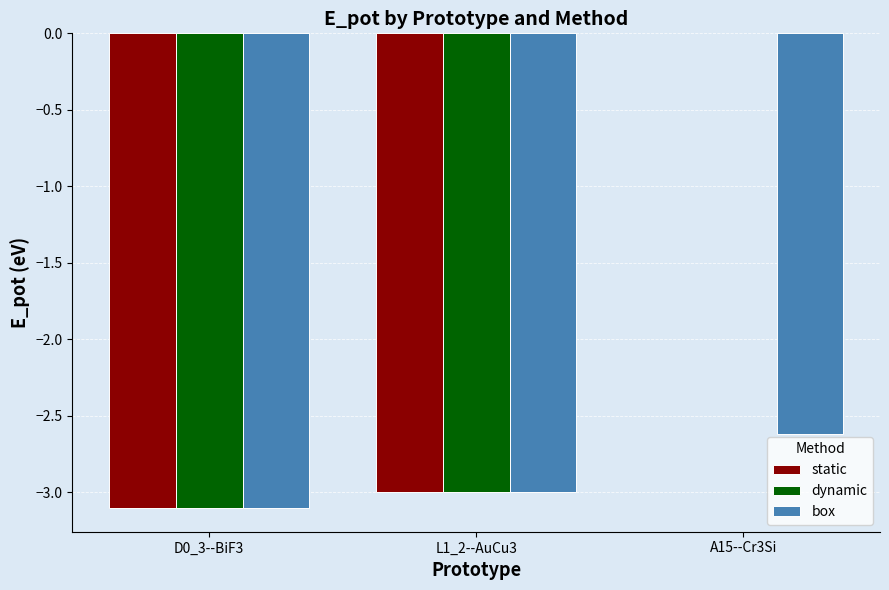

Which series has the widest spread of values?

box